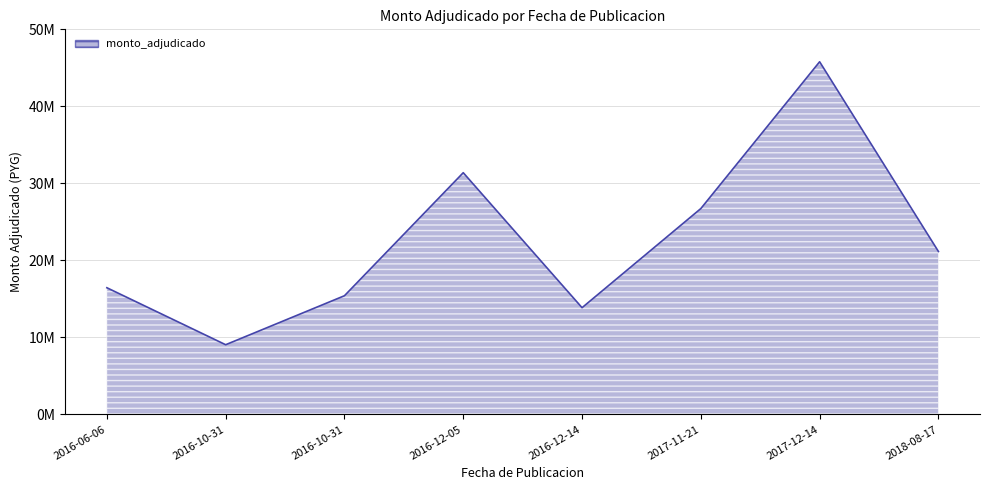

Does the chart display data point markers on the line(s)?

No